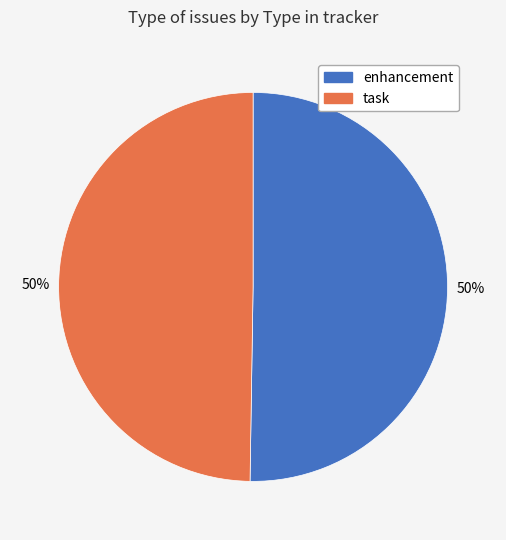

Combined, do enhancement and task account for over 50%?

Yes